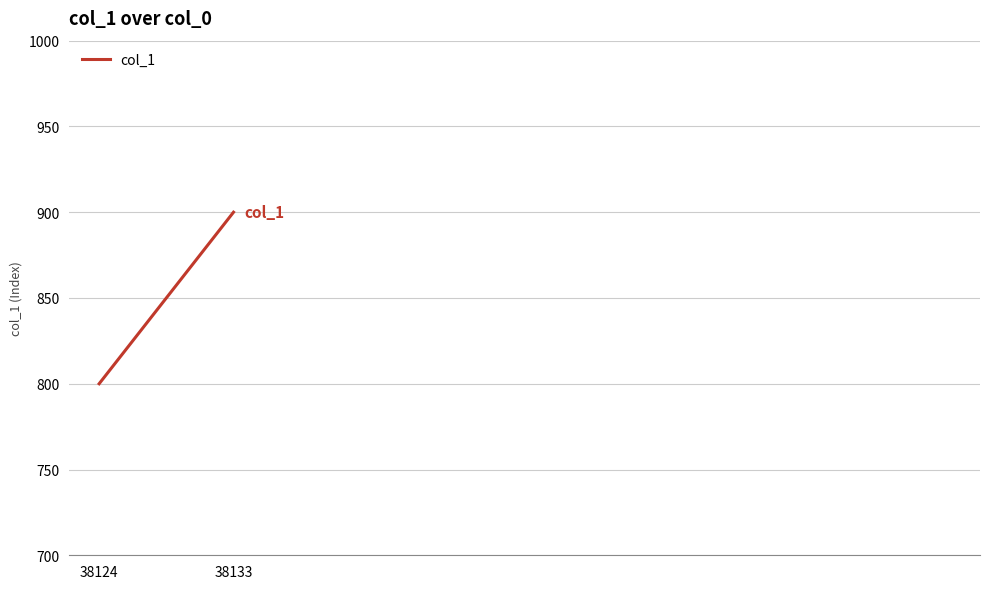

Count the number of categories in the chart.

2